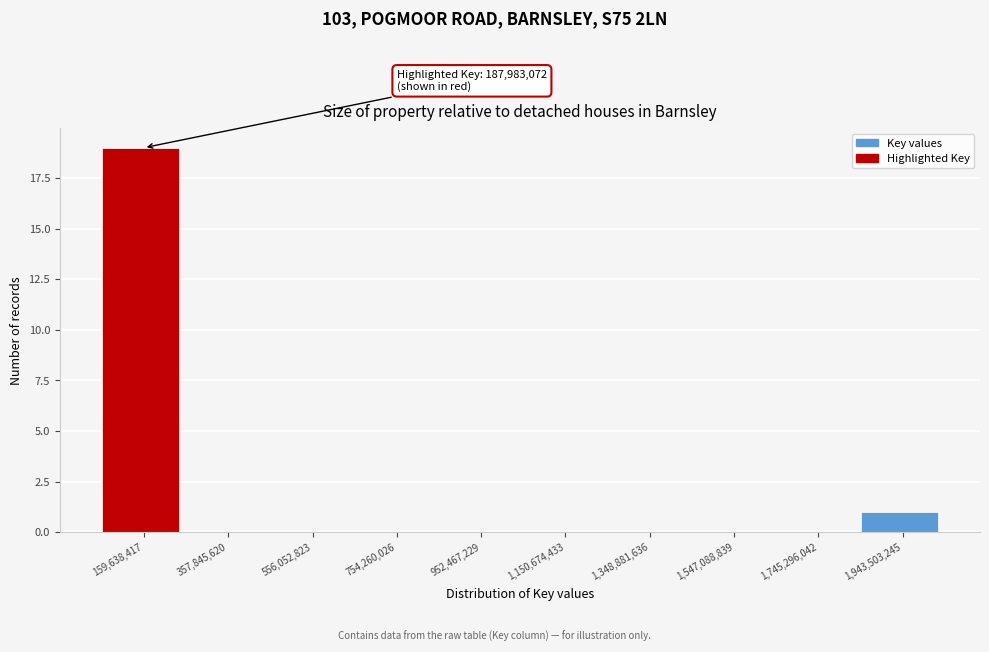

Reading left to right, transcribe all the data shown in this chart.

159,638,417=19	357,845,620=0	556,052,823=0	754,260,026=0	952,467,229=0	1,150,674,433=0	1,348,881,636=0	1,547,088,839=0	1,745,296,042=0	1,943,503,245=1